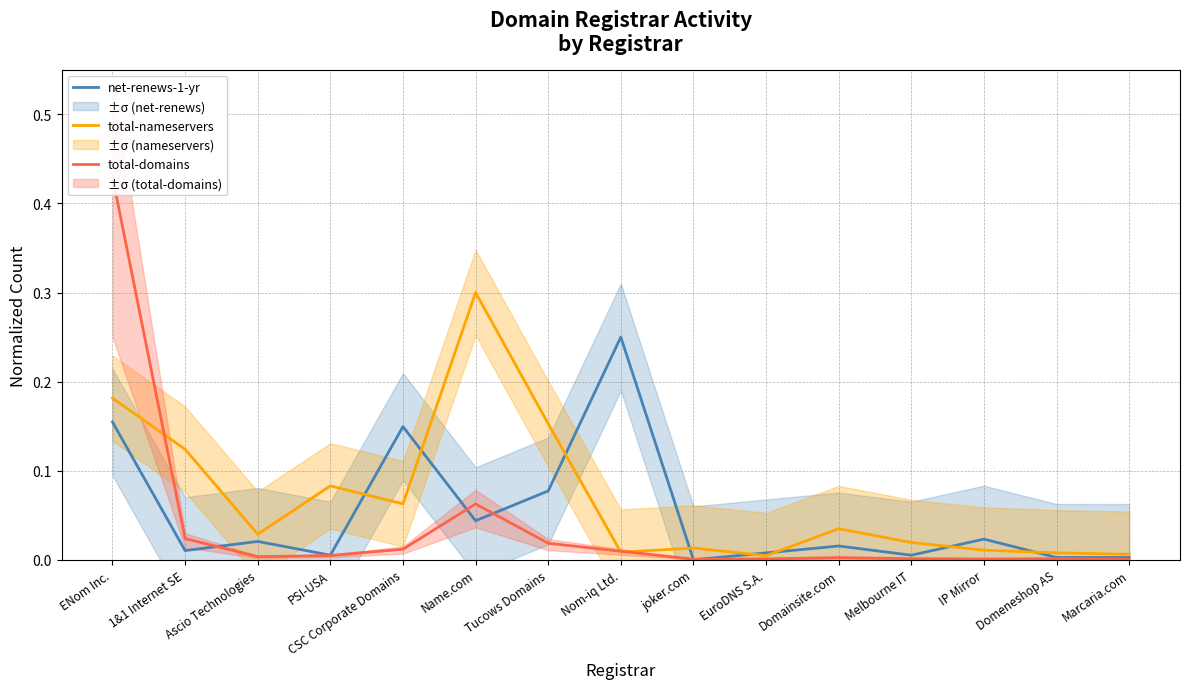

True or false: net-renews-1-yr has more than 0 points higher than both neighbors.

True